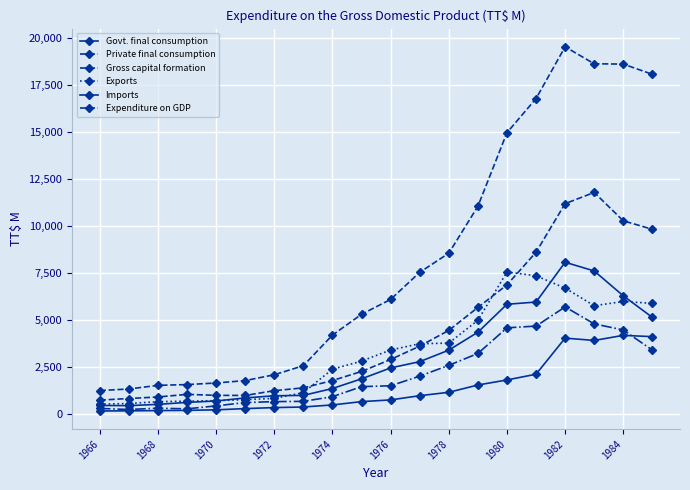

Which series has the widest spread of values?

Expenditure on GDP